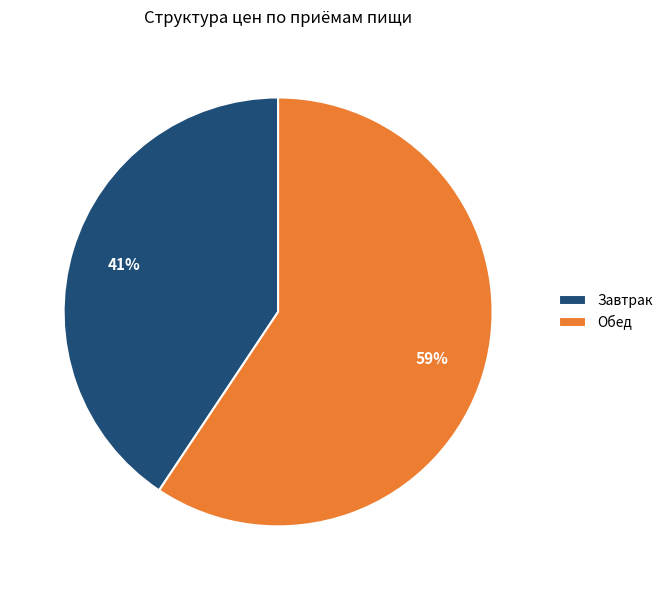

Combined, do Завтрак and Обед account for over 50%?

Yes